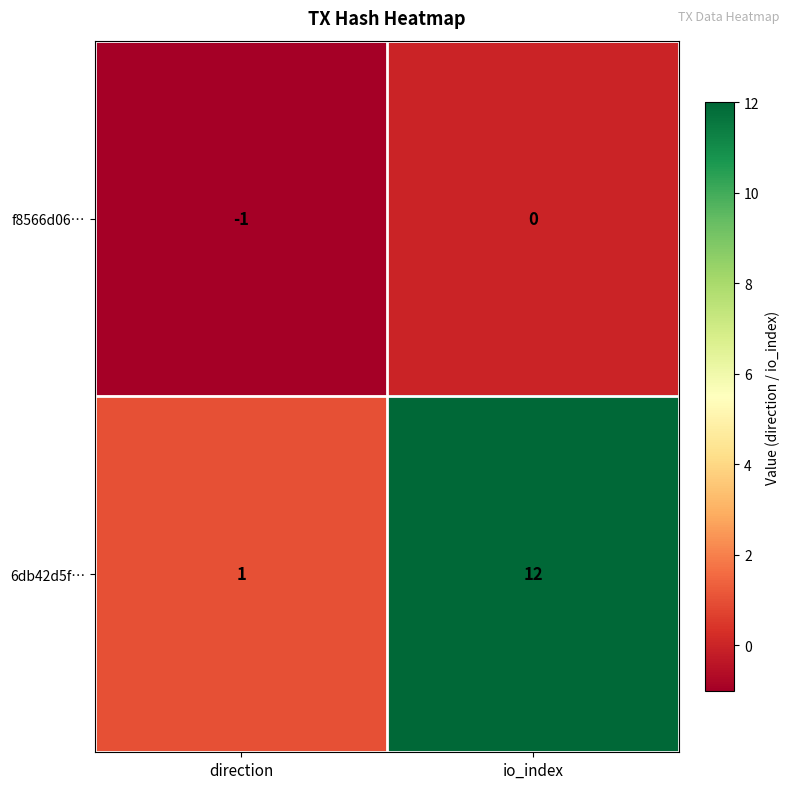

At which category is the sum across all series the highest?

io_index